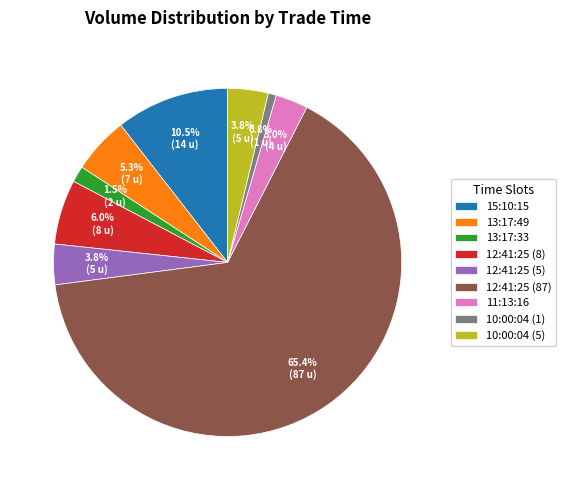

Which slice represents more than half of the pie?

12:41:25 (87)